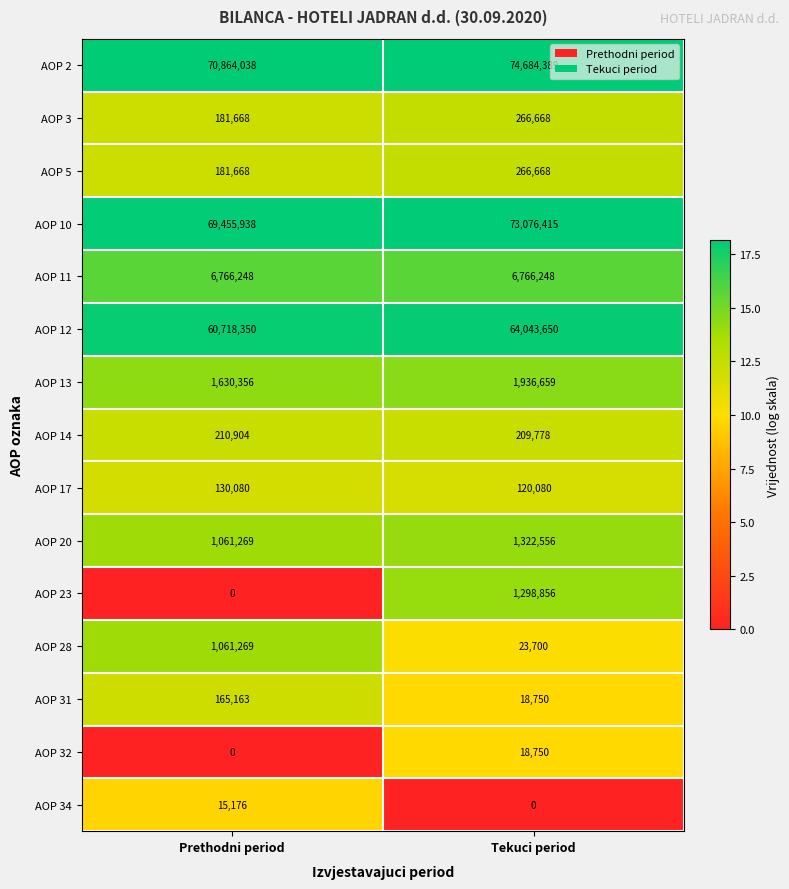

Is it true that AOP 5 equals 88426 at Prethodni period?

False